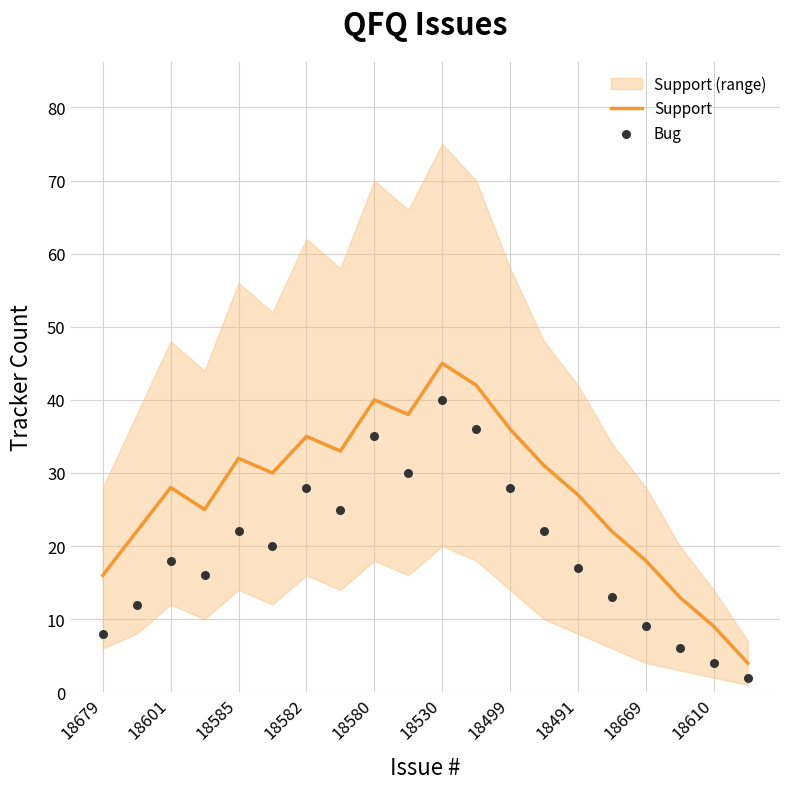

At how many categories does at least one series exceed 28?

10